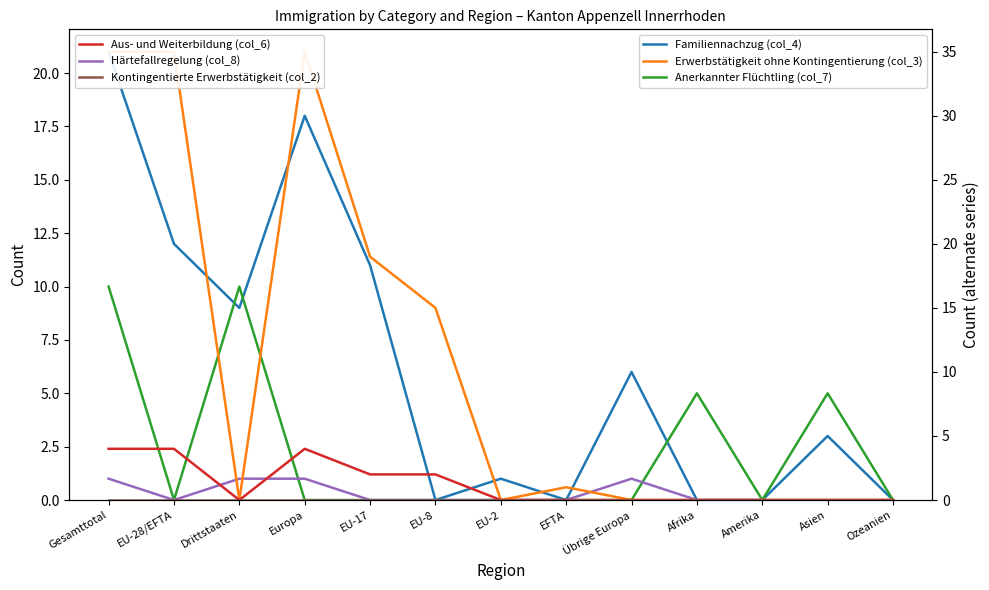

Rank the series at Ozeanien from highest to lowest value.

Familiennachzug (col_4), Anerkannter Flüchtling (col_7), Härtefallregelung (col_8), Erwerbstätigkeit ohne Kontingentierung (col_3), Aus- und Weiterbildung (col_6), Kontingentierte Erwerbstätigkeit (col_2)